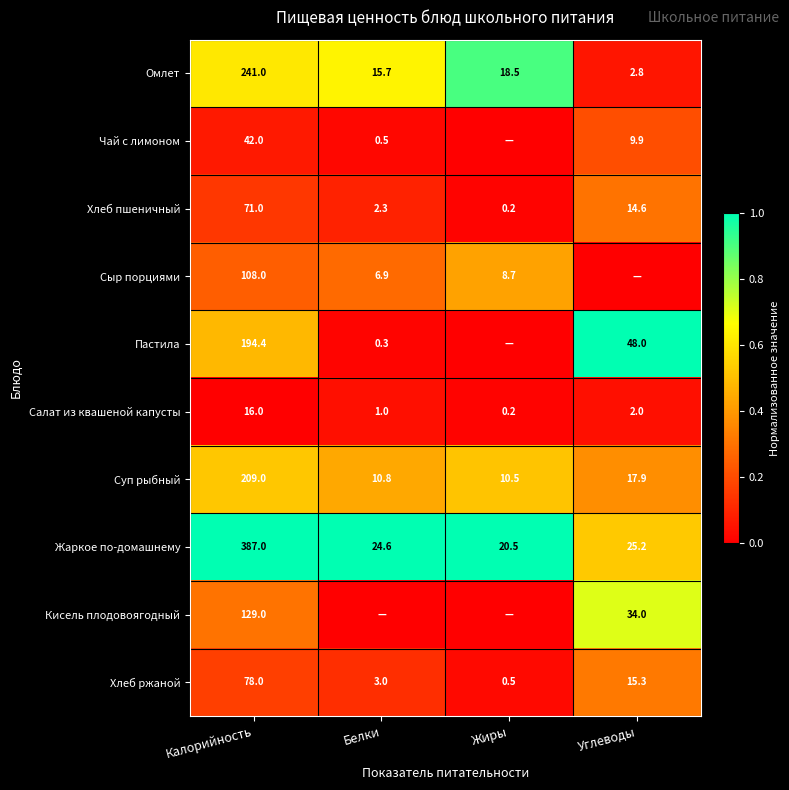

How many values in the Хлеб пшеничный series exceed 14?

2